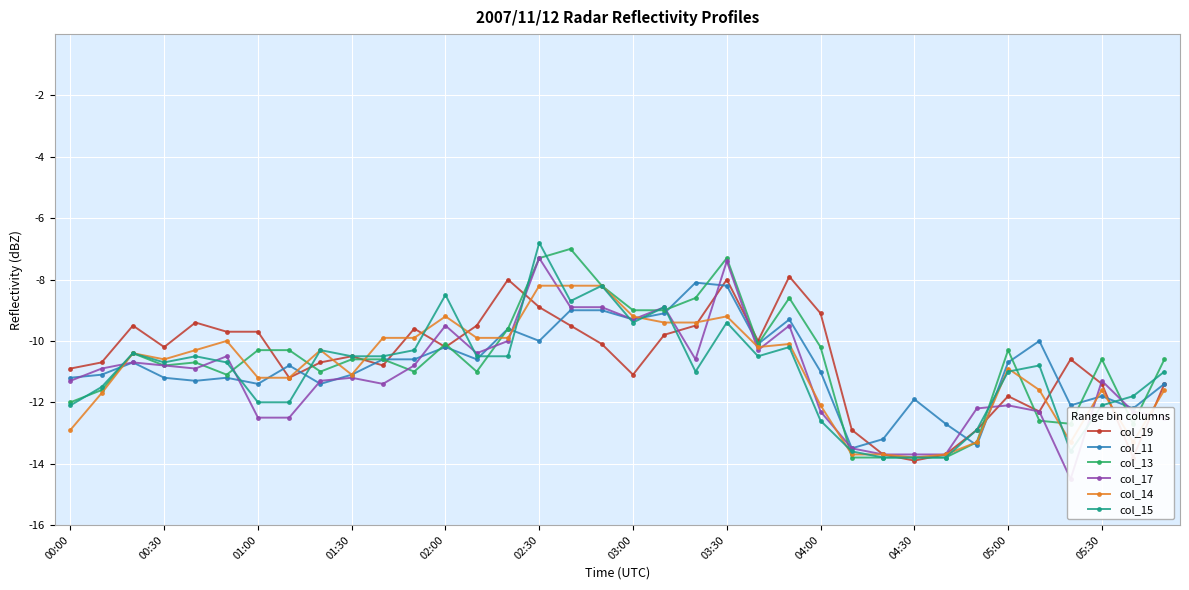

The value of col_19 at 04:00 is -9.1. True or false?

True